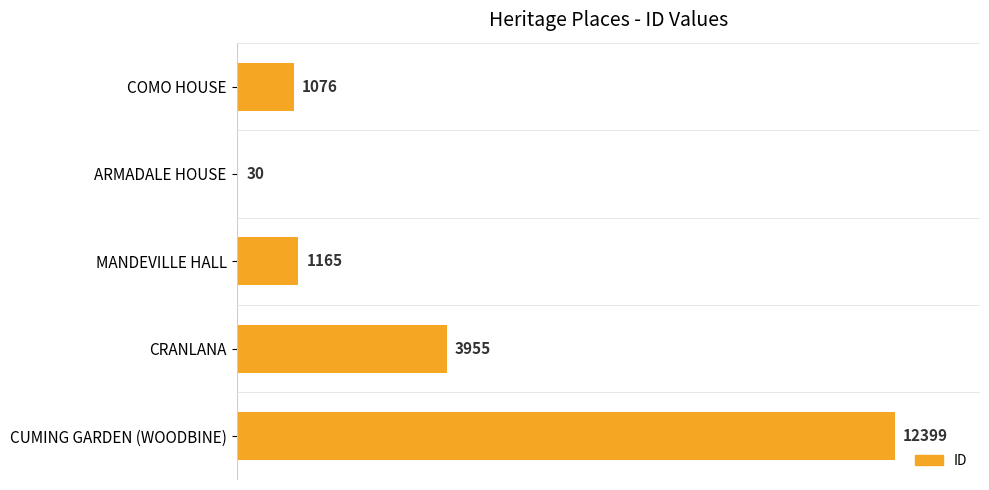

Are the bars horizontal?

Yes